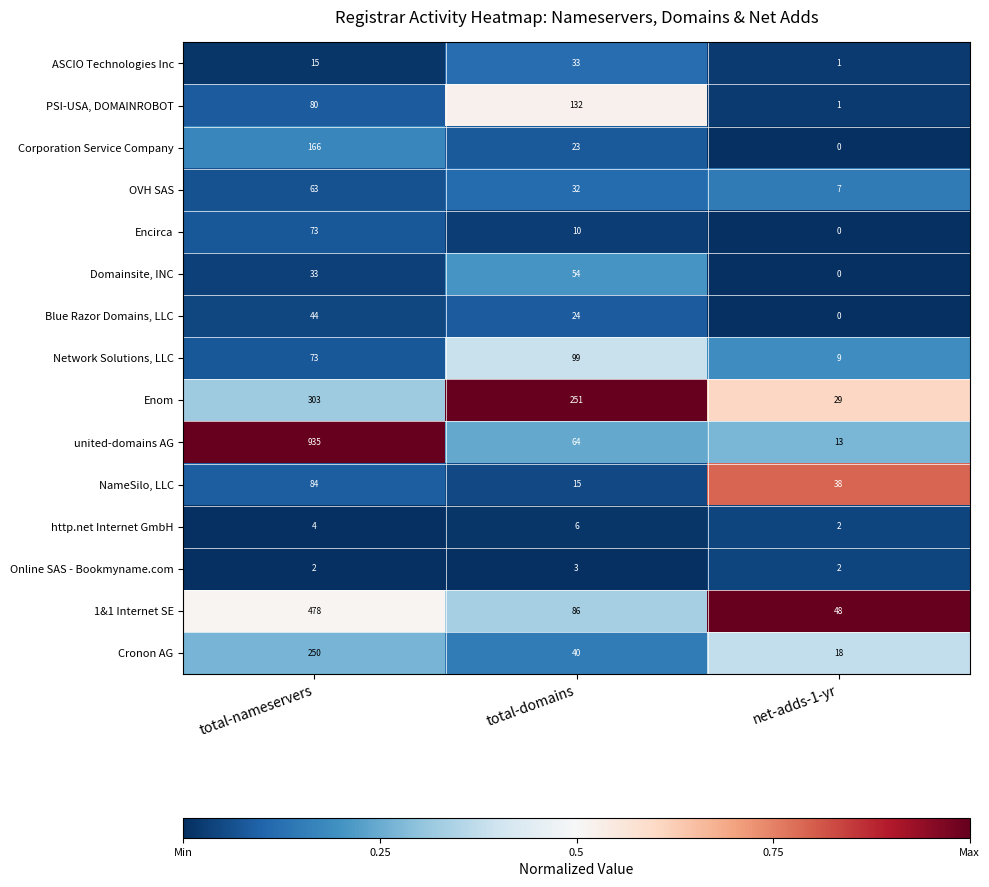

What is the difference between the maximum and second lowest values in the NameSilo, LLC series?

46